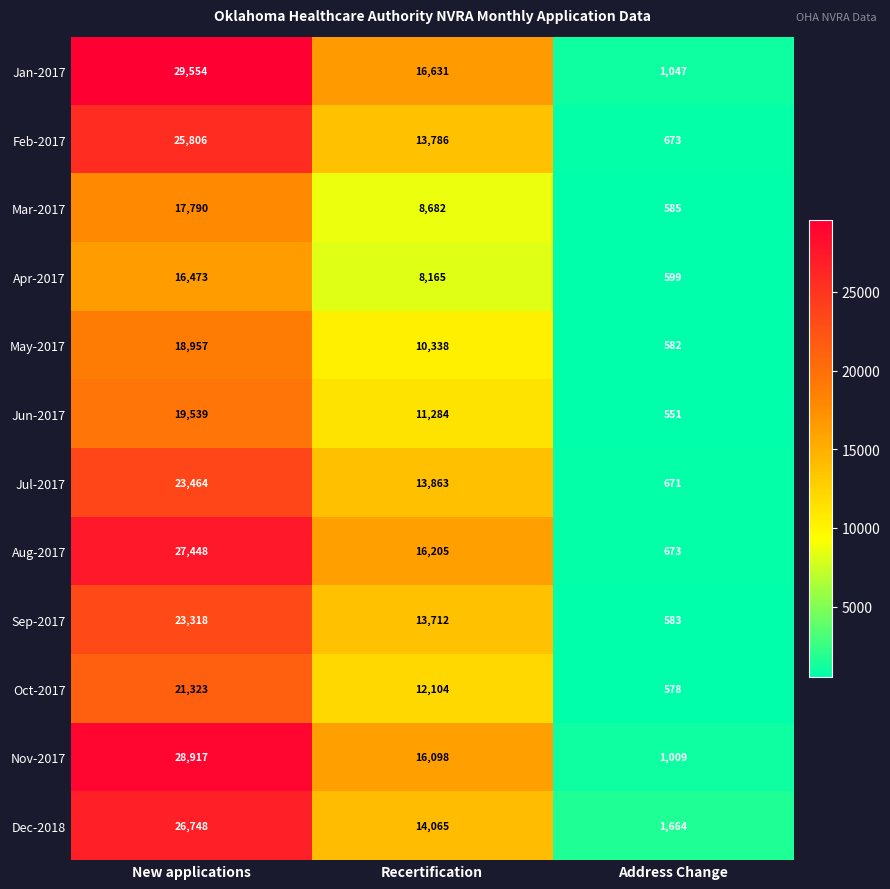

At which category does the chart reach its peak across all series?

New applications